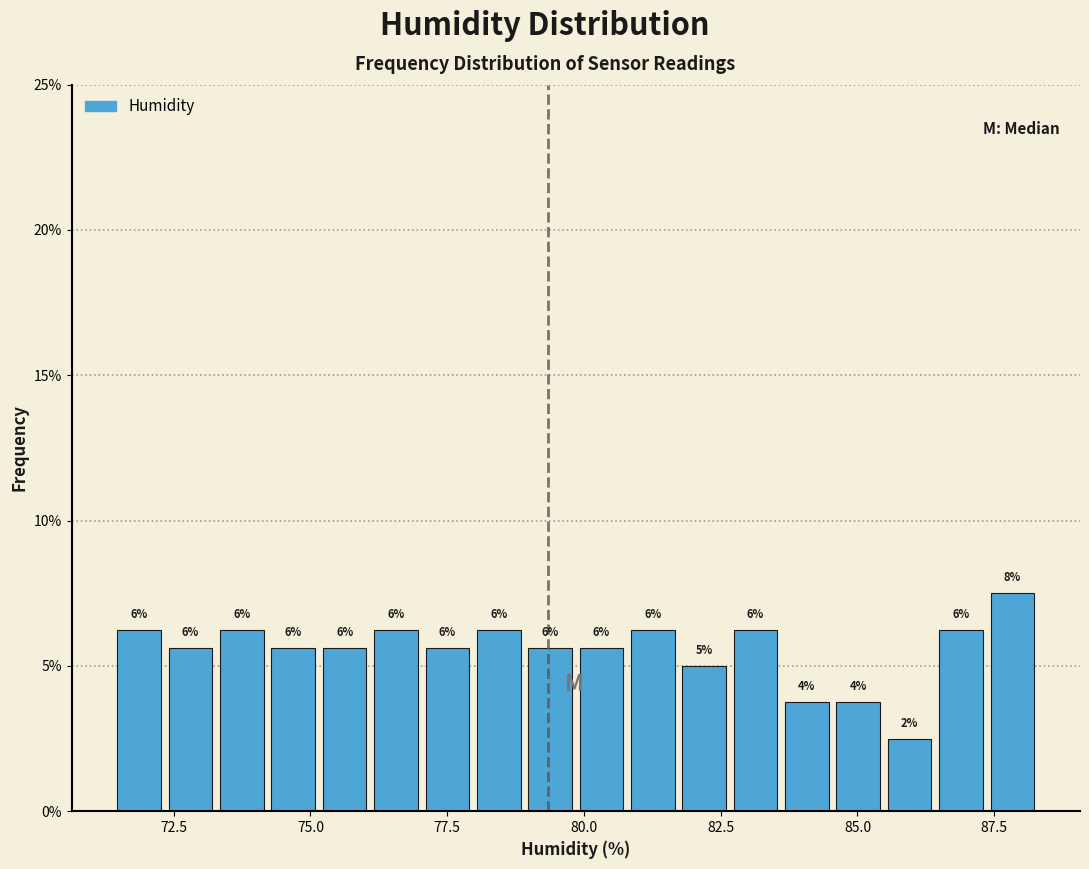

Read against the x-axis, roughly where is the centre of the tallest bar?

88.0